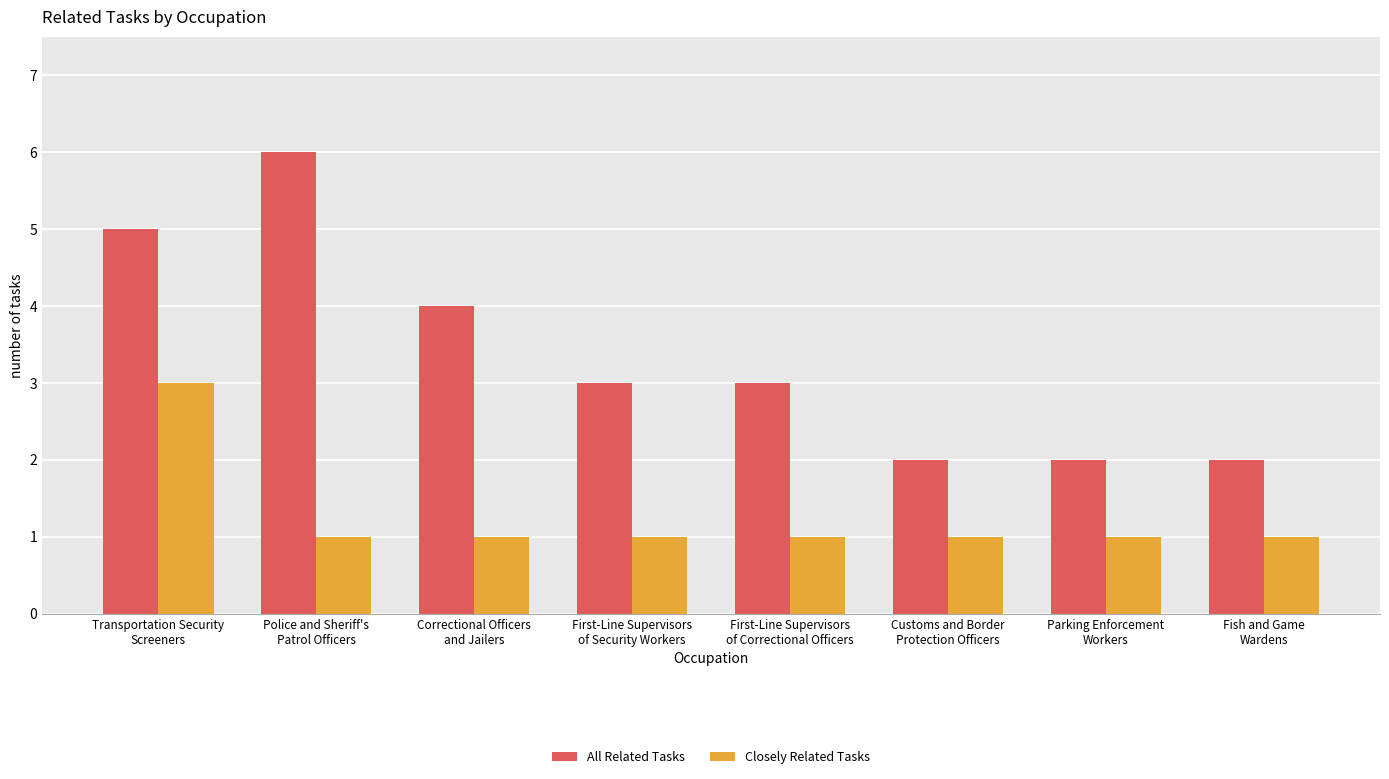

What is the approximate value of Closely Related Tasks at Fish and Game
Wardens?

1